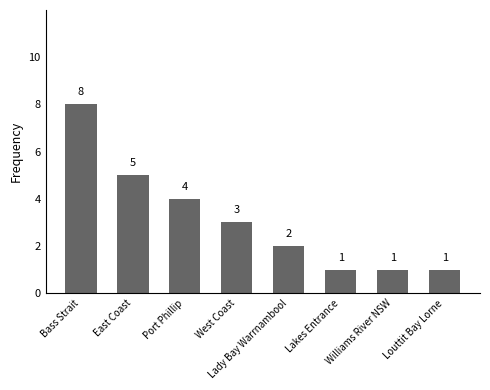

How many values are between 1 and 5?

7